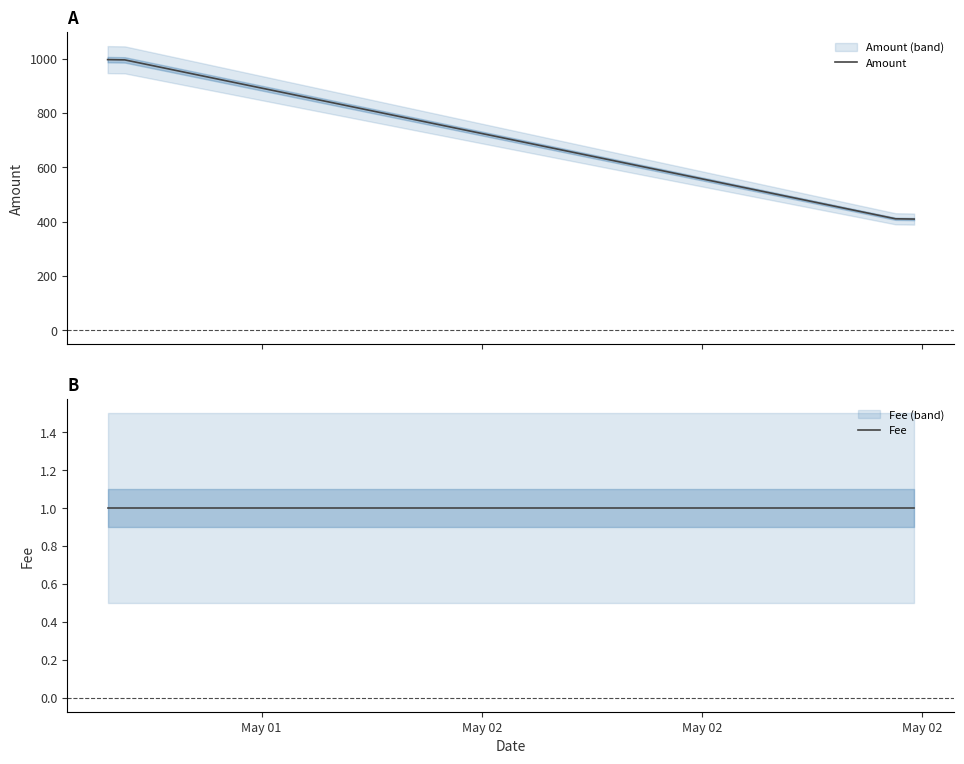

How many values in the Amount series are below 995?

2